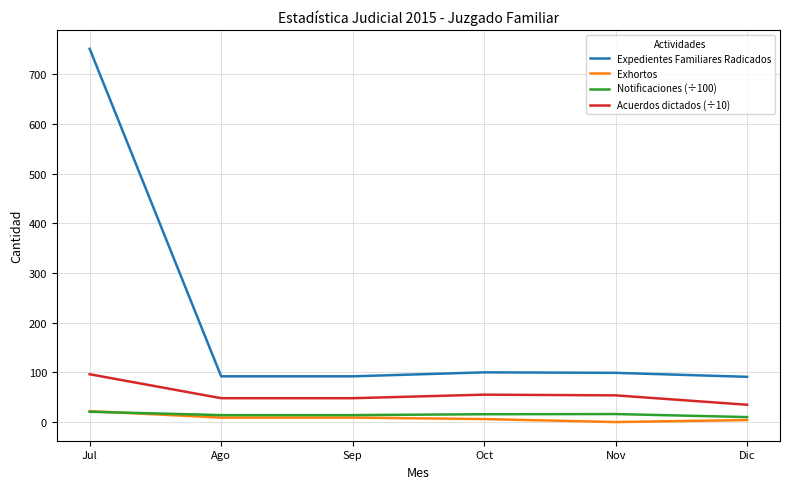

Does the chart have visible grid lines?

Yes